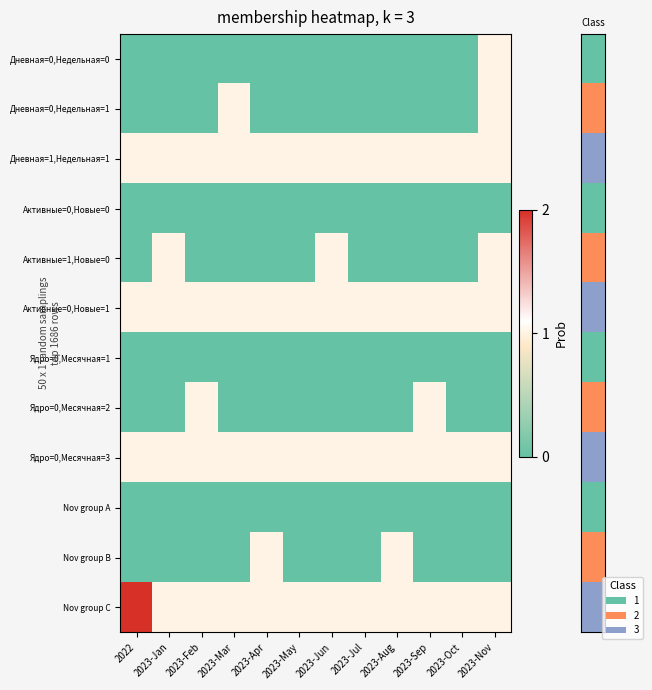

What is the greatest value displayed?

2